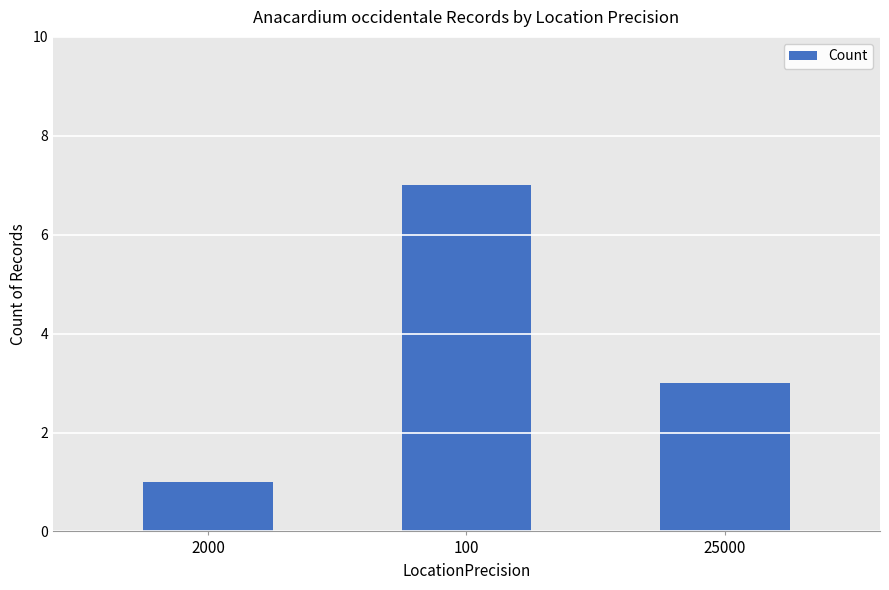

How many values are between 1 and 7?

3